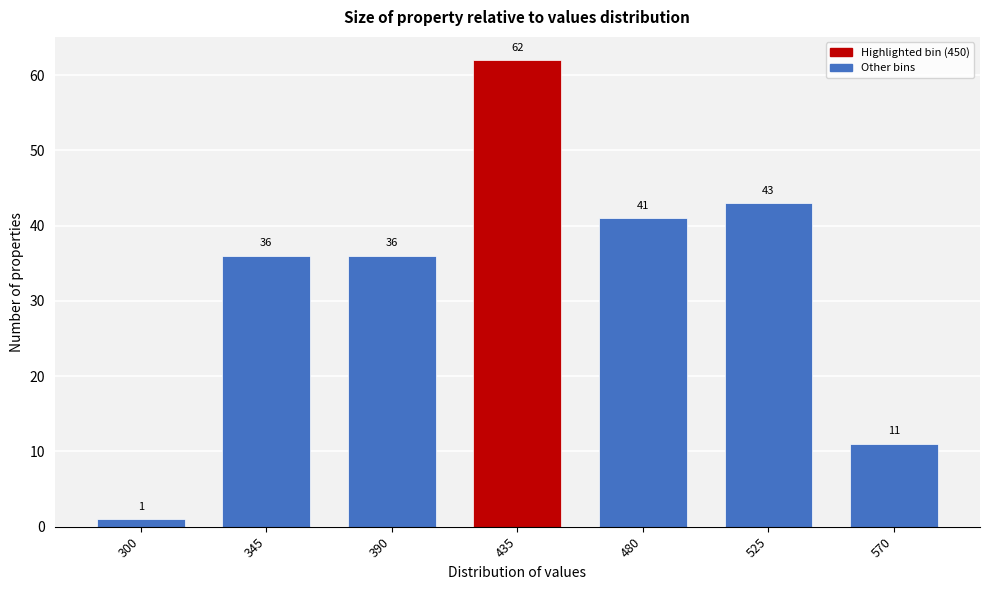

Reading left to right, transcribe all the data shown in this chart.

300=1	345=36	390=36	435=62	480=41	525=43	570=11